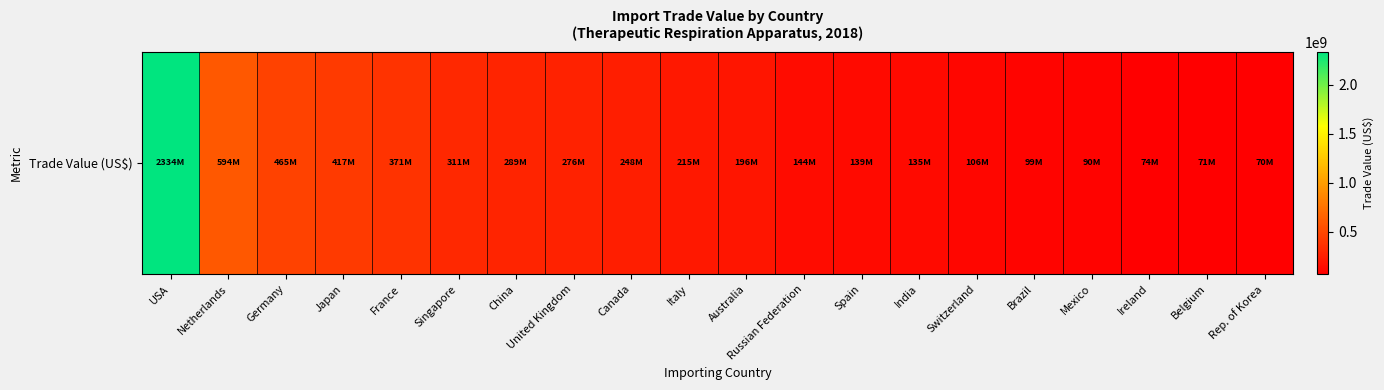

Between Brazil and France, which is larger?

France